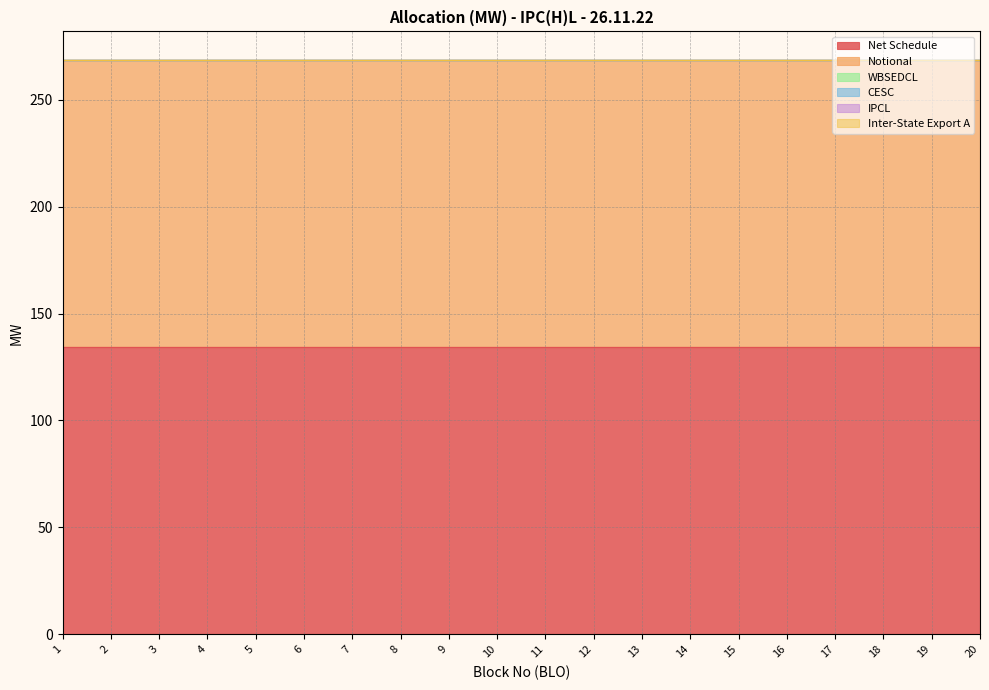

True or false: IPCL and Notional intersect in this chart.

False